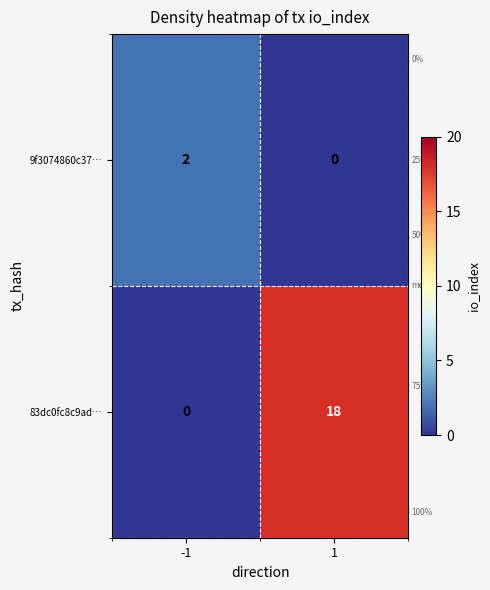

Is it true that 83dc0fc8c9ad… equals 18 at 1?

True